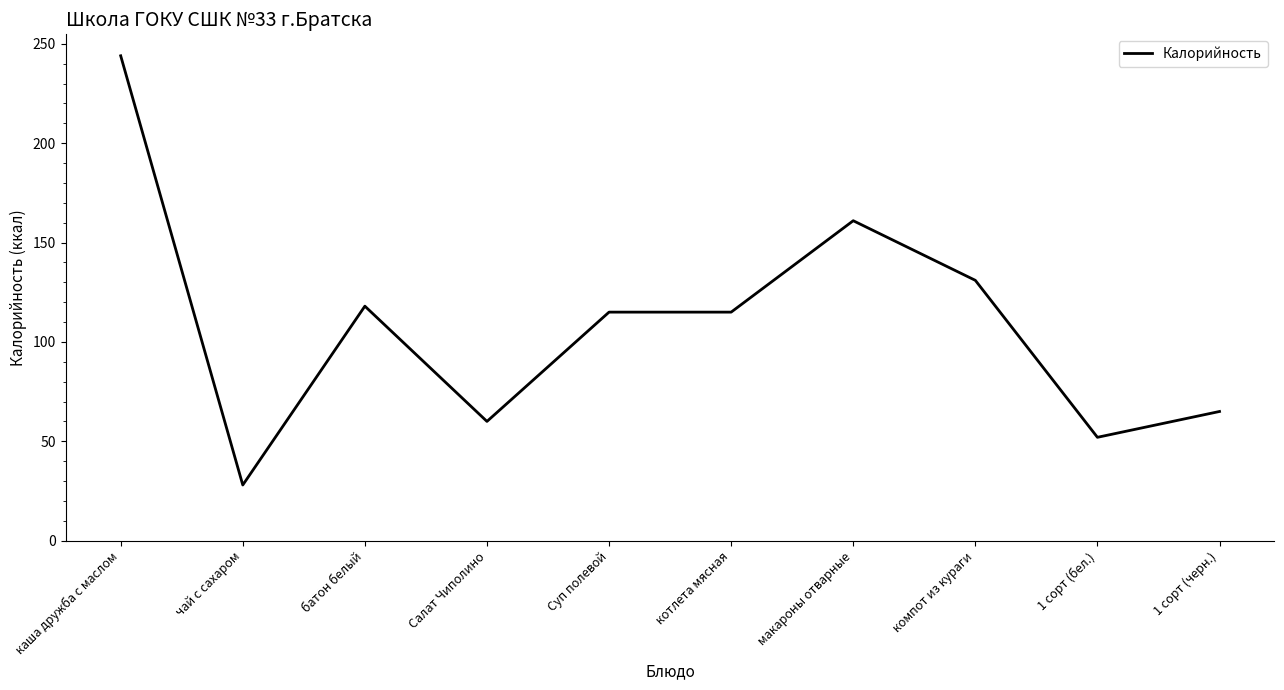

True or false: there are more than 0 points higher than both neighbors.

True